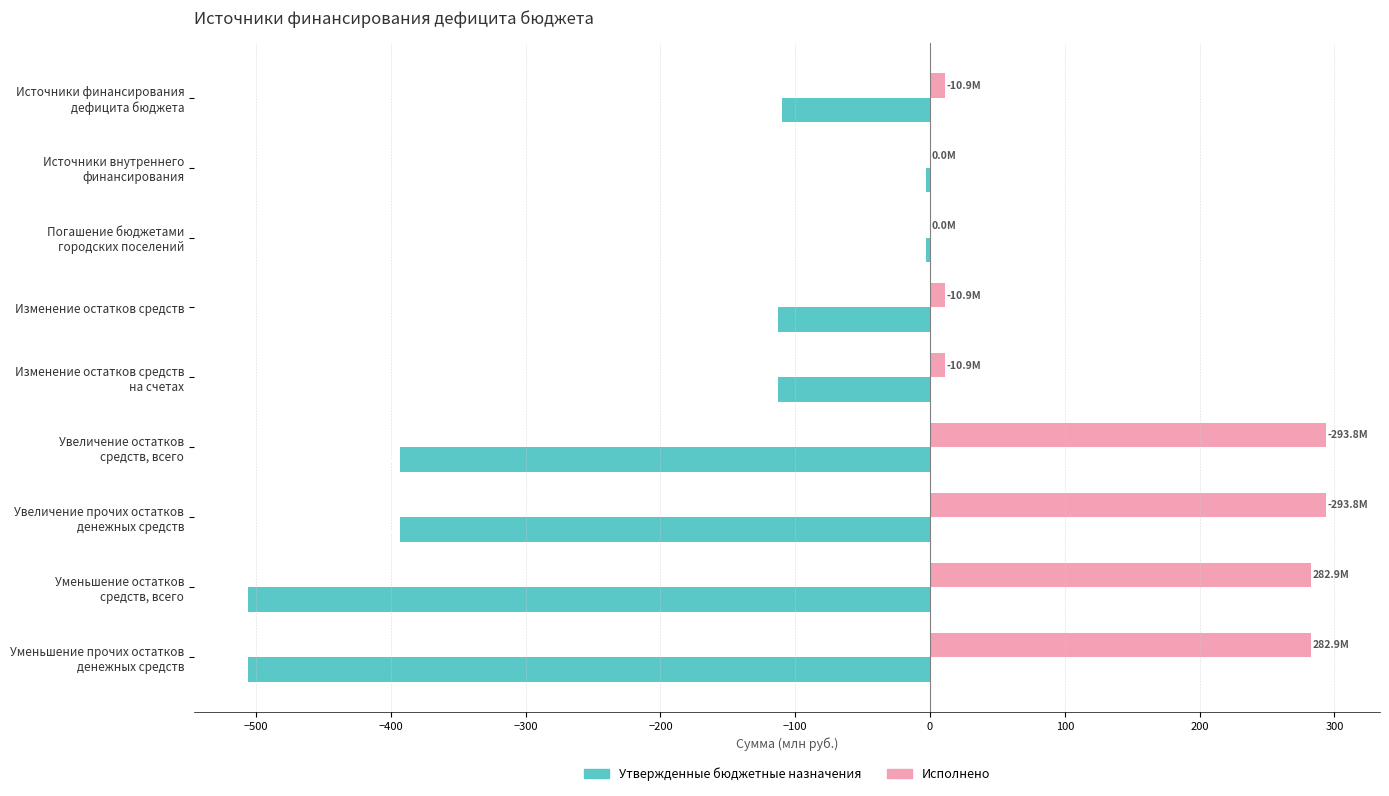

How many values in the Утвержденные бюджетные назначения series exceed -112?

3